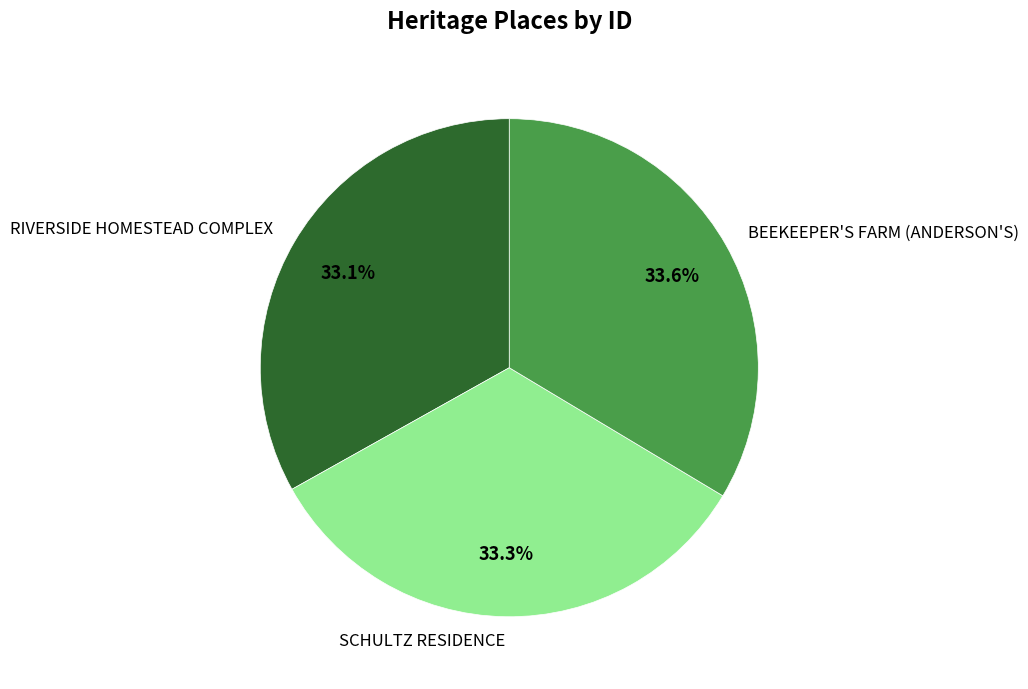

What percentage is the RIVERSIDE HOMESTEAD COMPLEX slice, to the nearest percent?

33%